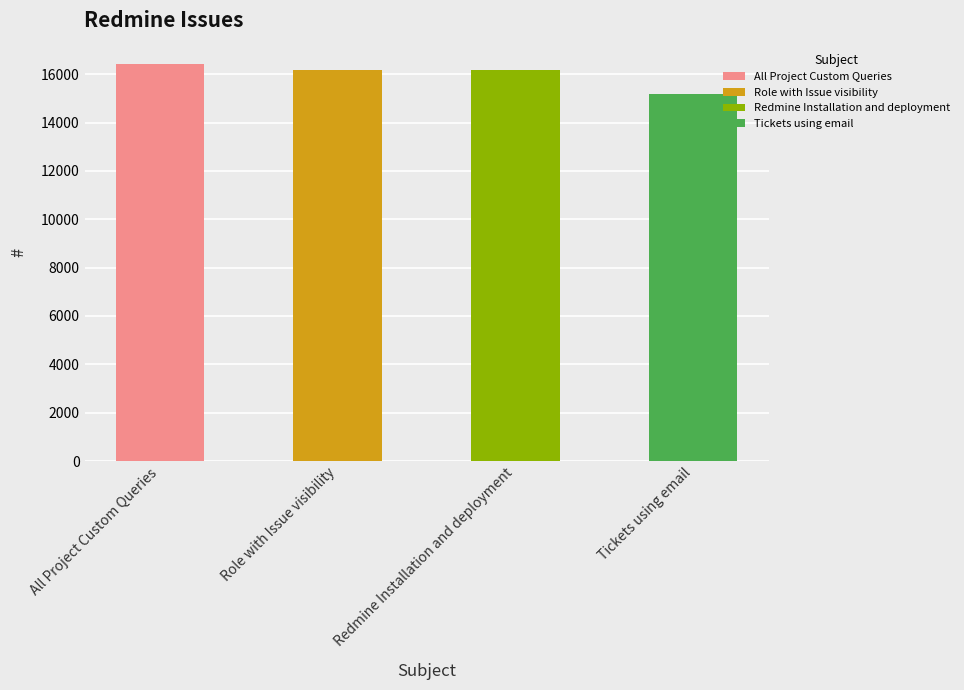

Reading left to right, list all the values displayed in this chart.

16445	16195	16196	15179